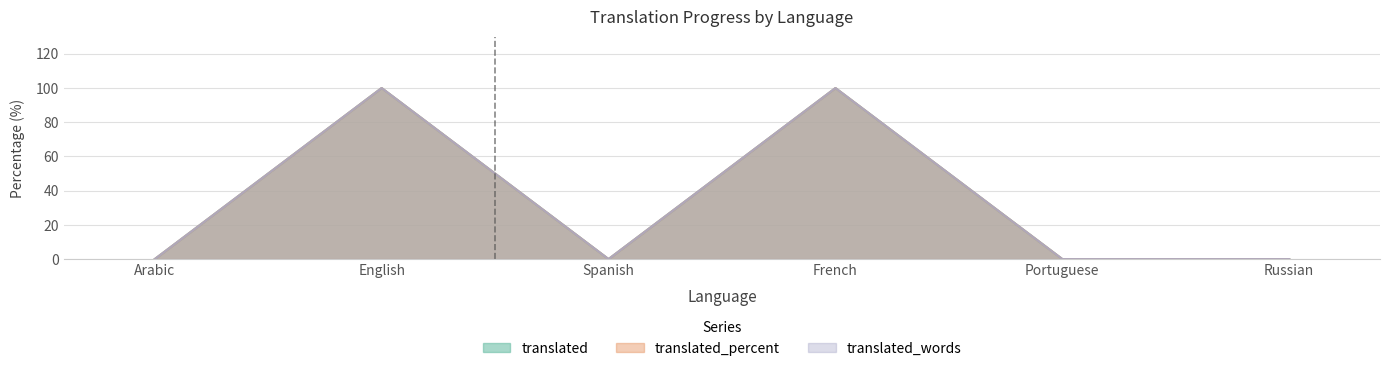

Which series has the largest range (max minus min)?

translated